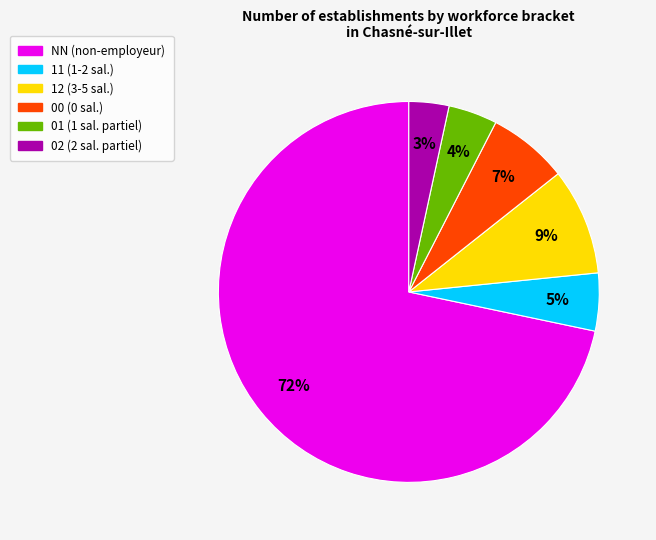

To the nearest percent, what is the average slice percentage?

17%